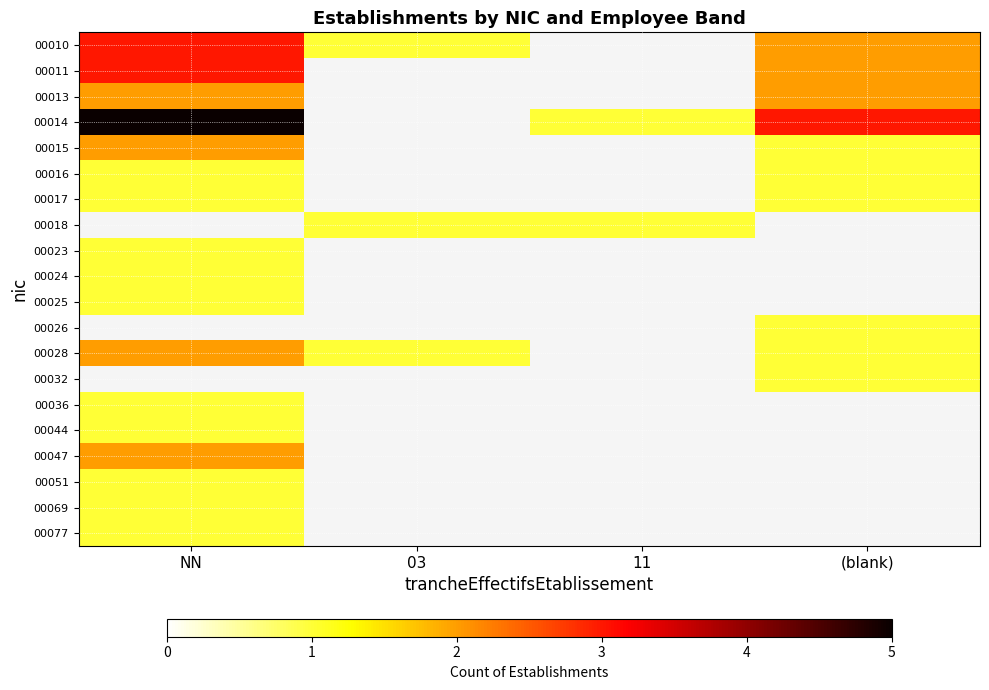

Where is 00028 nearest to the value 1?

03